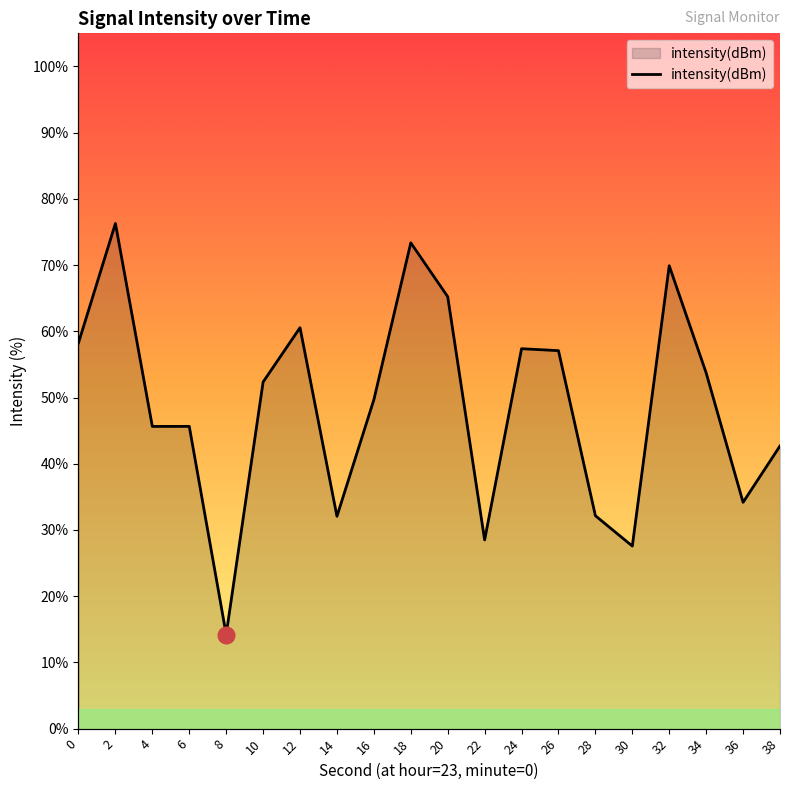

What is the change in value from 8 to 18?

+59.2